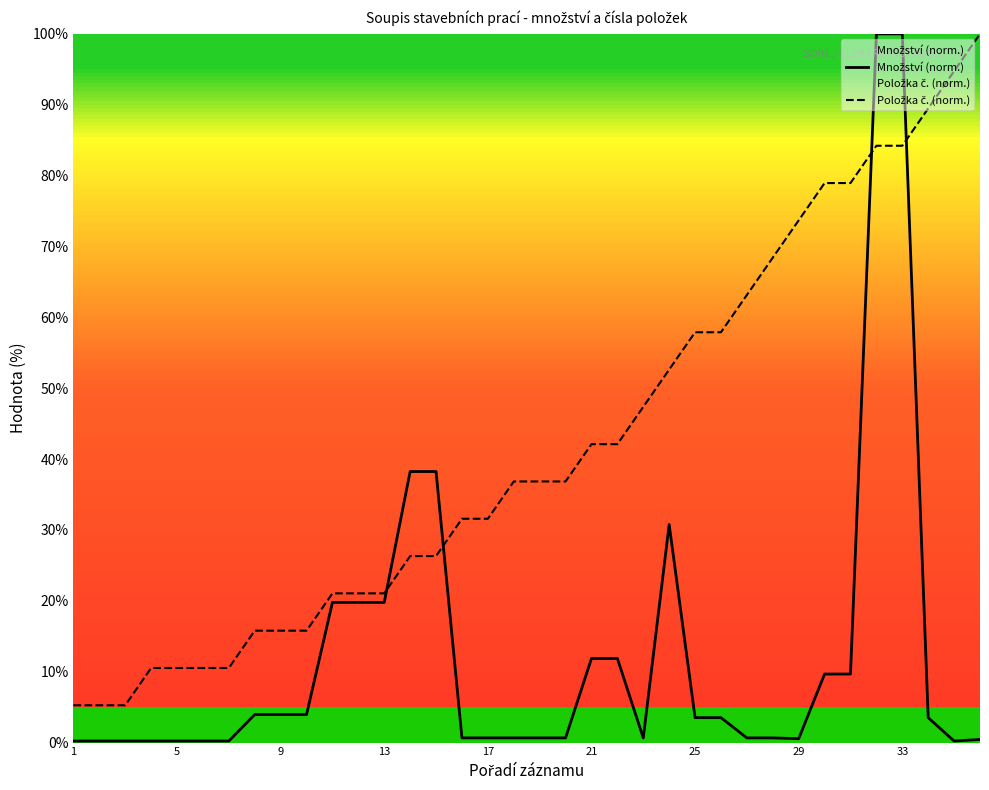

What is the difference between the second highest and second lowest values in the Množství (norm.) series?

99.8